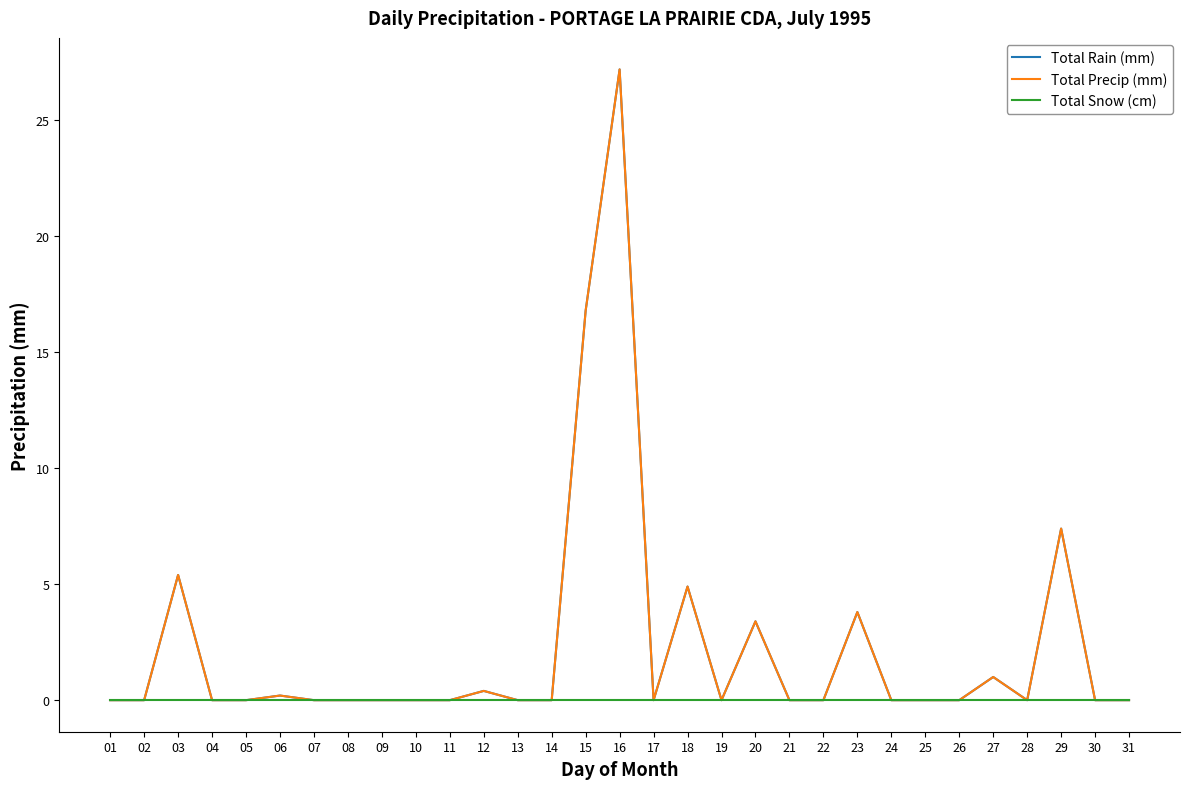

List the labels in order of Total Precip (mm) value, smallest first.

01, 02, 04, 05, 07, 08, 09, 10, 11, 13, 14, 17, 19, 21, 22, 24, 25, 26, 28, 30, 31, 06, 12, 27, 20, 23, 18, 03, 29, 15, 16